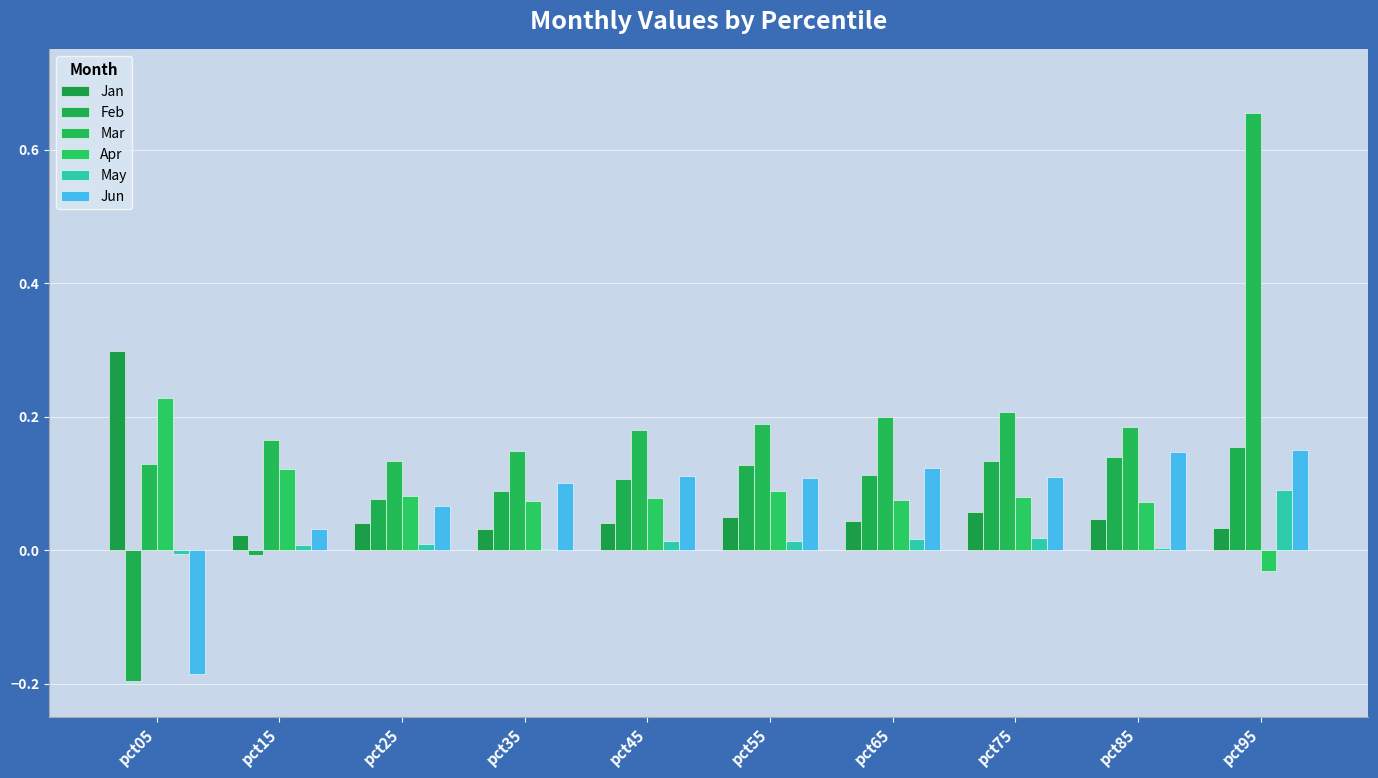

The value of Feb at pct95 is 0.2. True or false?

True